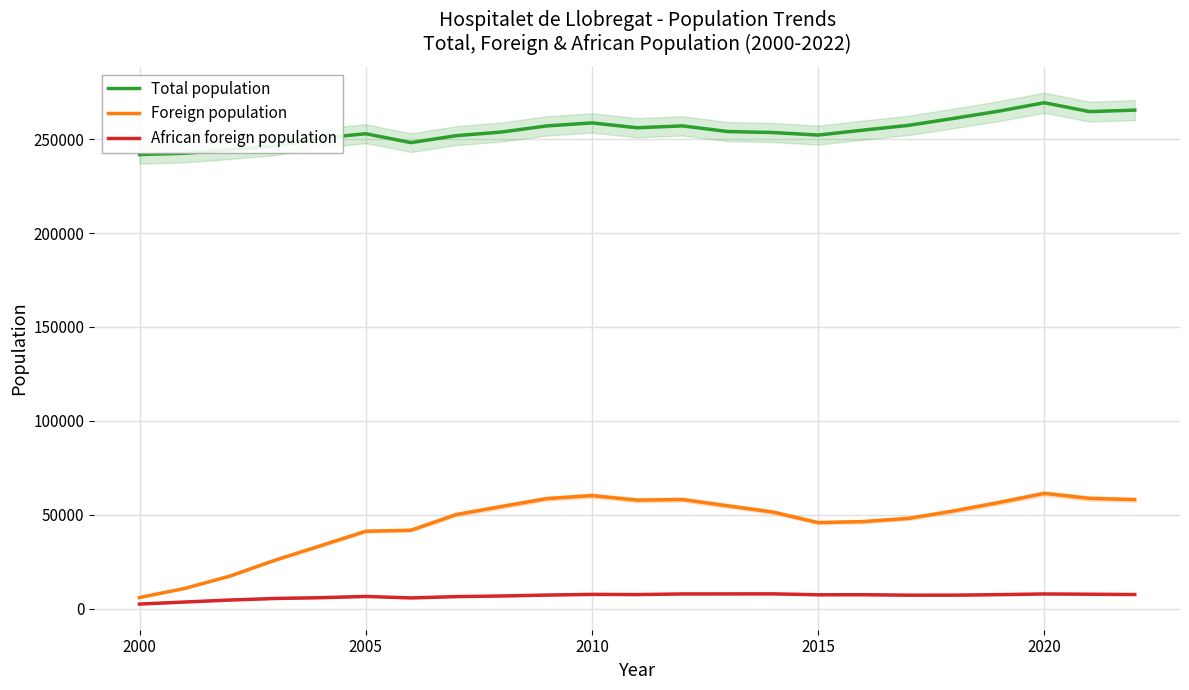

Reading left to right, transcribe all the data shown in this chart.

Total population: 241782	242480	244323	246415	250536	252884	248150	251848	253782	257038	258642	256065	257057	254056	253518	252171	254804	257349	261068	264923	269382	264657	265444
Foreign population: 5898	10737	17333	25824	33458	41184	41712	50068	54351	58555	60170	57742	58086	54732	51410	45786	46354	48033	52014	56506	61348	58685	58037
African foreign population: 2417	3497	4558	5395	5805	6470	5683	6384	6714	7205	7565	7462	7802	7828	7854	7352	7389	7142	7160	7429	7795	7657	7496